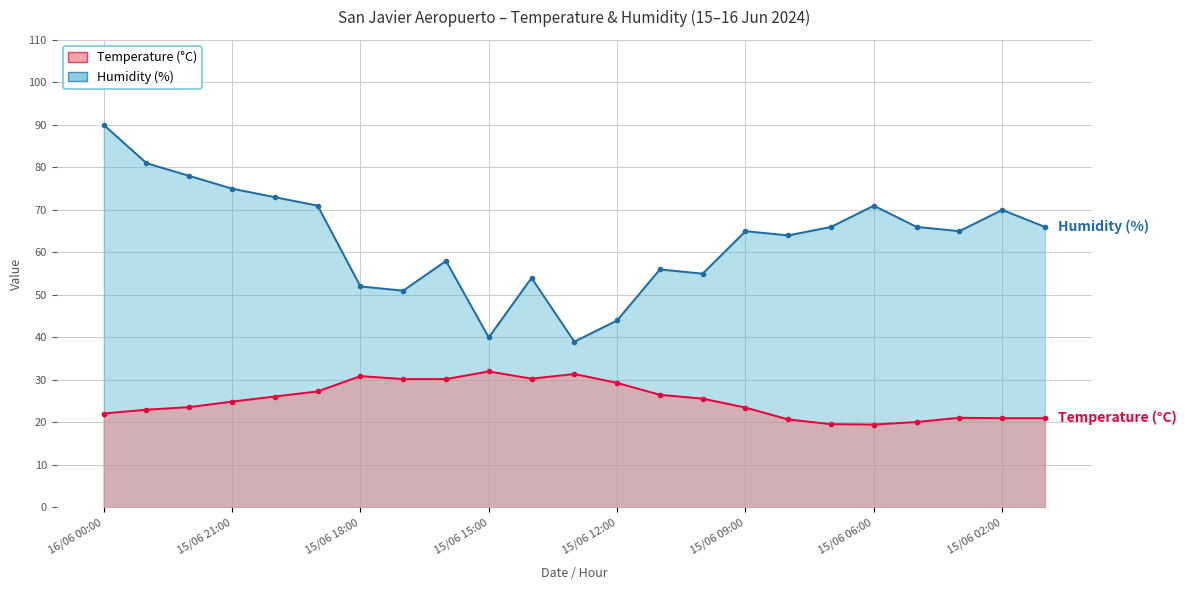

What position from the left is 11?

12